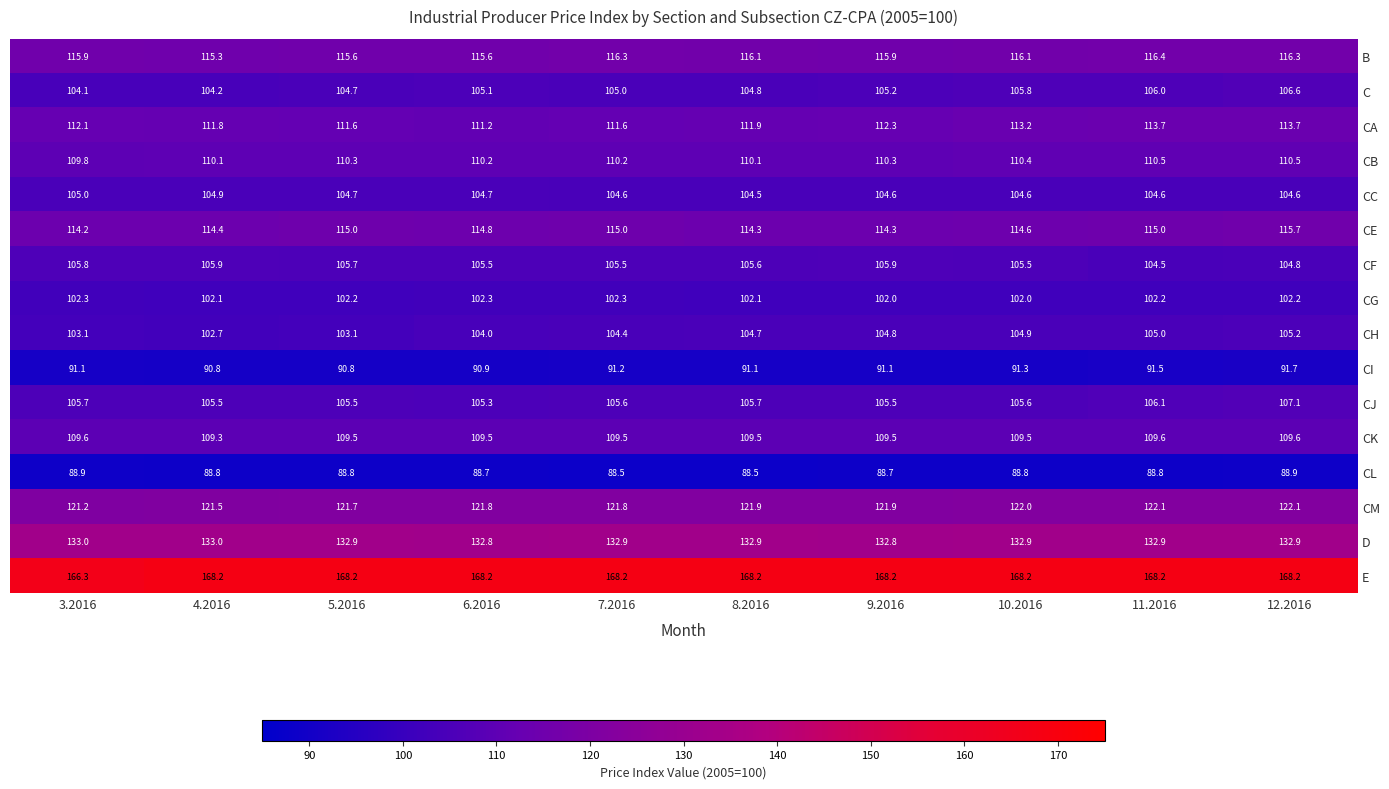

At which category is the sum across all series the highest?

12.2016